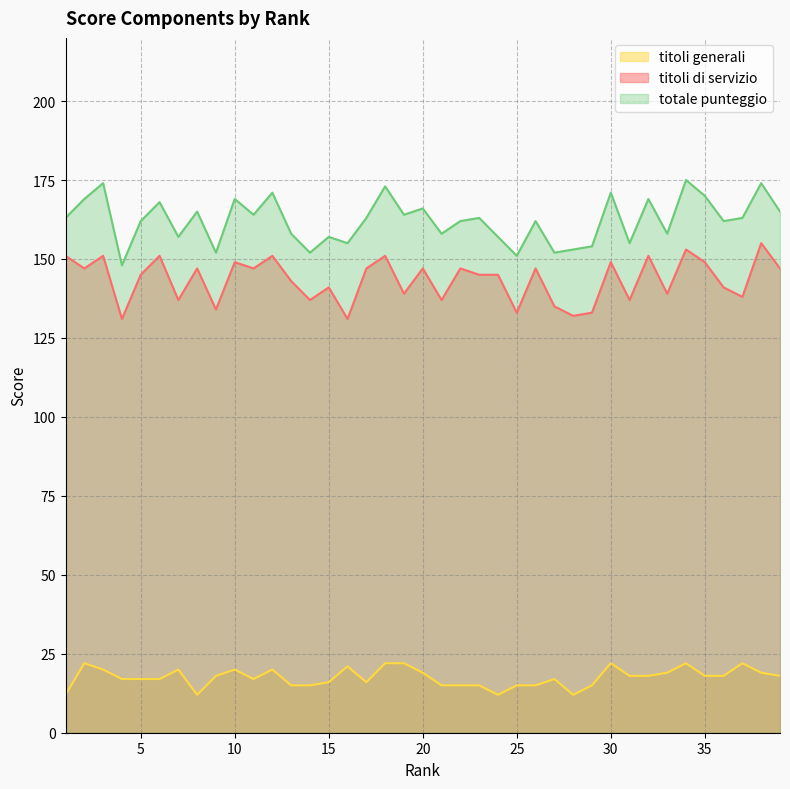

At which category does the chart reach its minimum across all series?

1